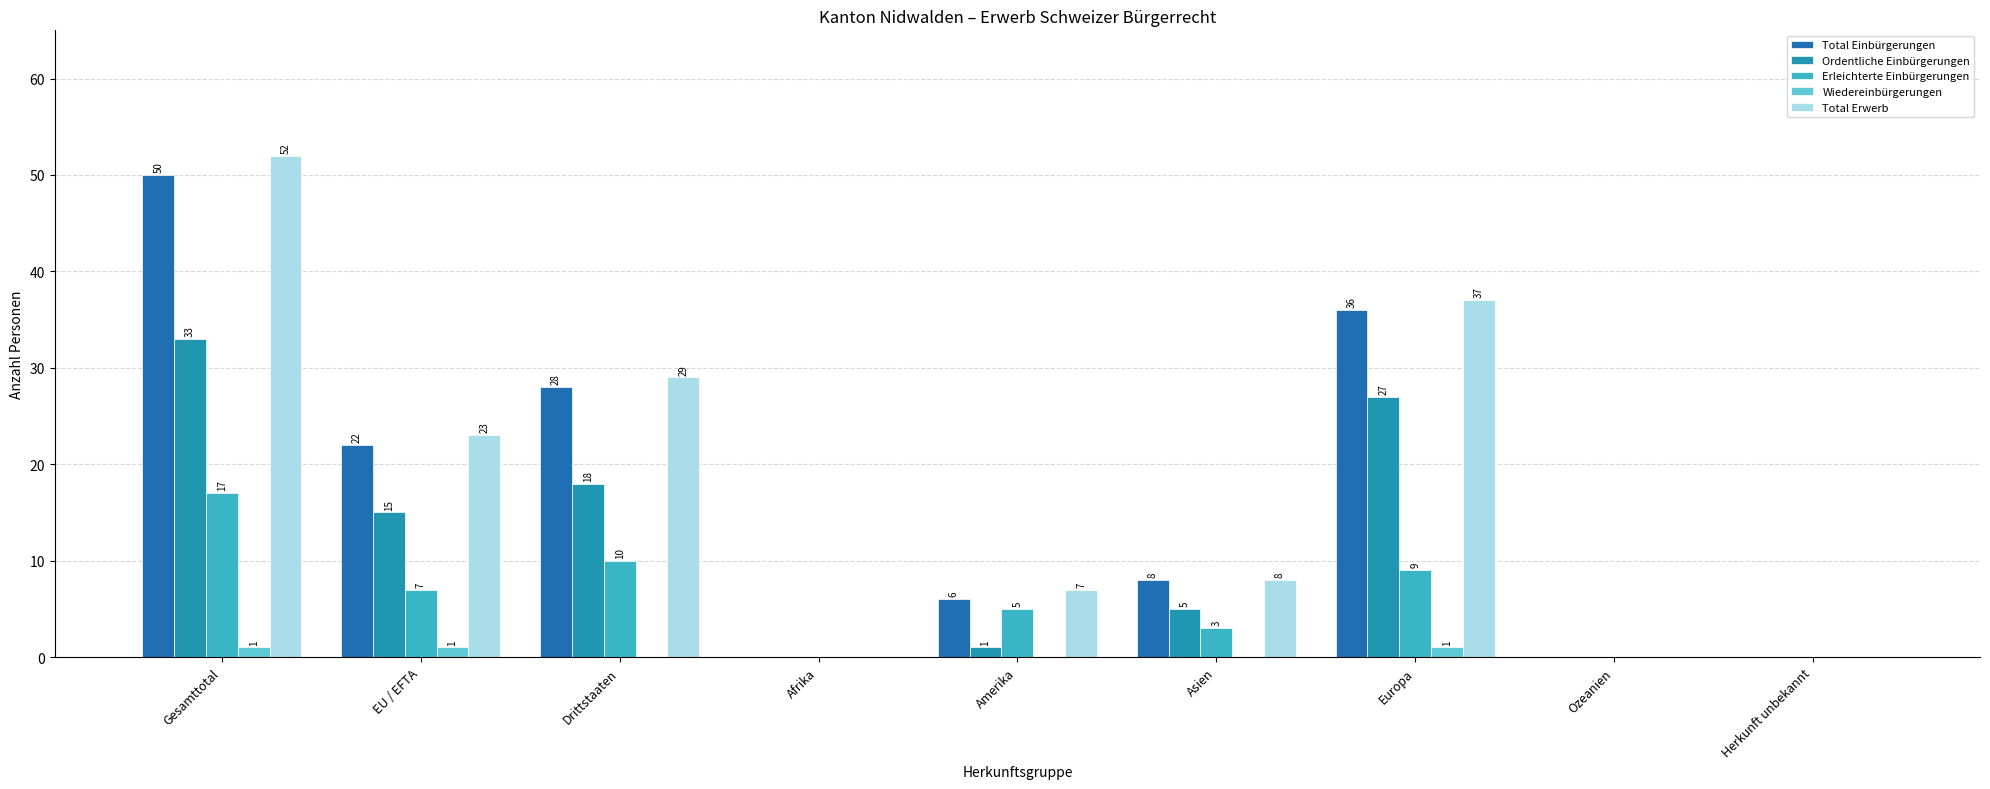

Reading left to right, list all the values displayed in this chart.

Total Einbürgerungen: Gesamttotal=50	EU / EFTA=22	Drittstaaten=28	Afrika=0	Amerika=6	Asien=8	Europa=36	Ozeanien=0	Herkunft unbekannt=0
Ordentliche Einbürgerungen: Gesamttotal=33	EU / EFTA=15	Drittstaaten=18	Afrika=0	Amerika=1	Asien=5	Europa=27	Ozeanien=0	Herkunft unbekannt=0
Erleichterte Einbürgerungen: Gesamttotal=17	EU / EFTA=7	Drittstaaten=10	Afrika=0	Amerika=5	Asien=3	Europa=9	Ozeanien=0	Herkunft unbekannt=0
Wiedereinbürgerungen: Gesamttotal=1	EU / EFTA=1	Drittstaaten=0	Afrika=0	Amerika=0	Asien=0	Europa=1	Ozeanien=0	Herkunft unbekannt=0
Total Erwerb: Gesamttotal=52	EU / EFTA=23	Drittstaaten=29	Afrika=0	Amerika=7	Asien=8	Europa=37	Ozeanien=0	Herkunft unbekannt=0